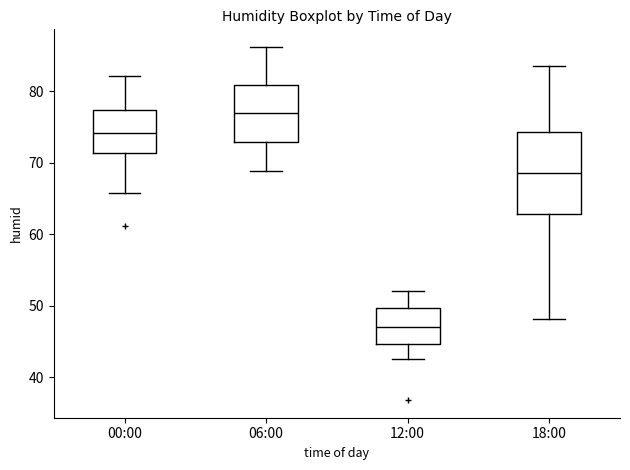

Comparing the boxes themselves (not the whiskers), which one is the tallest?

18:00